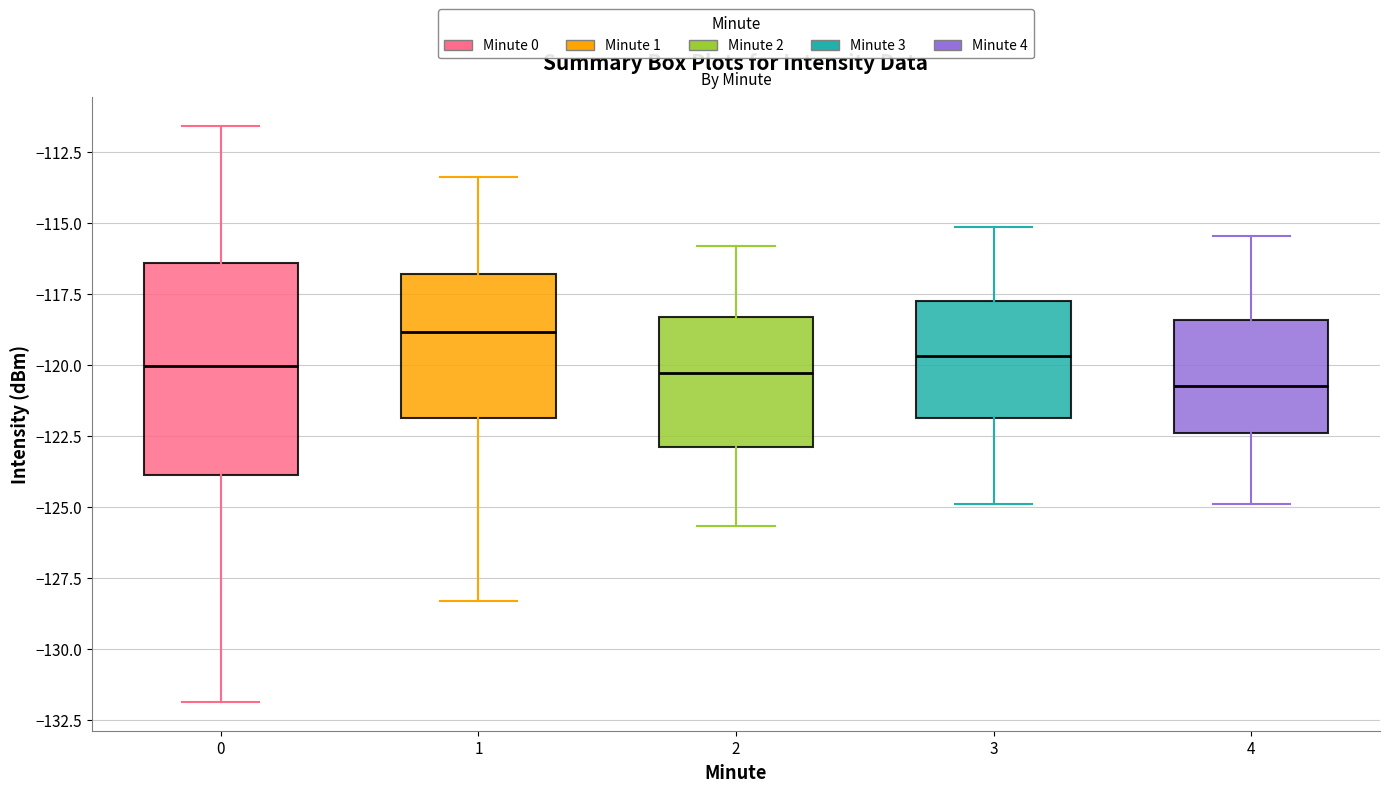

Which box is the tallest, from its lower edge to its upper edge?

0